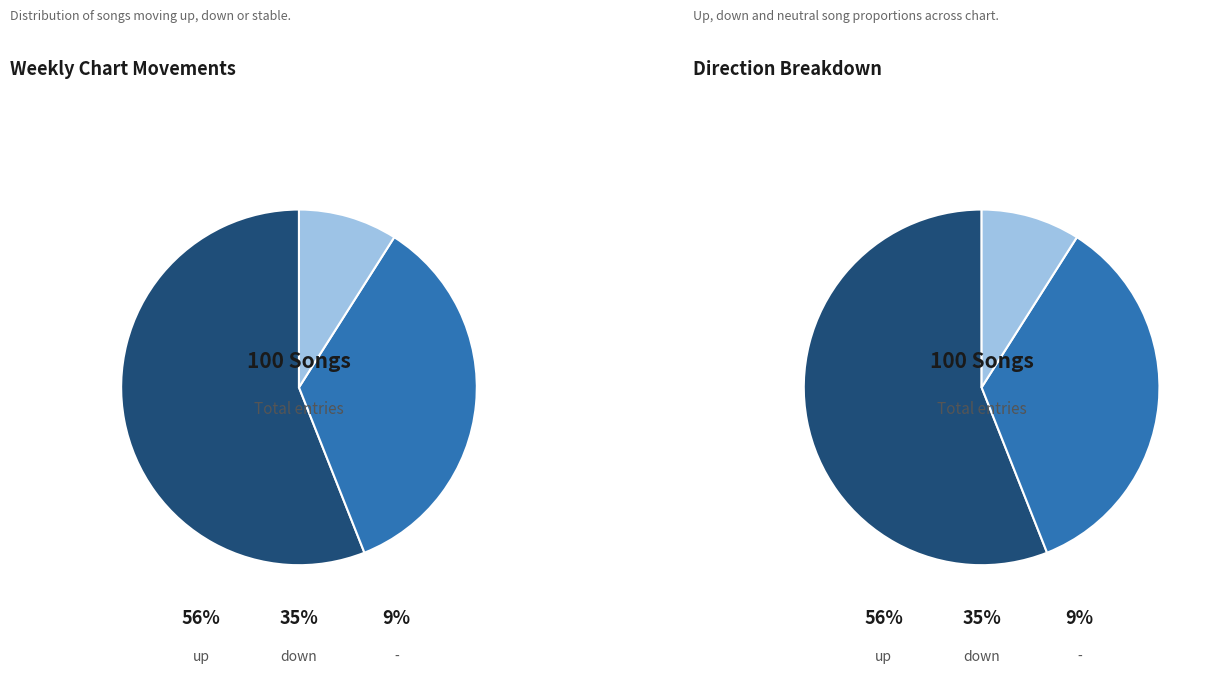

To the nearest percent, what percentage of the pie is up?

56%